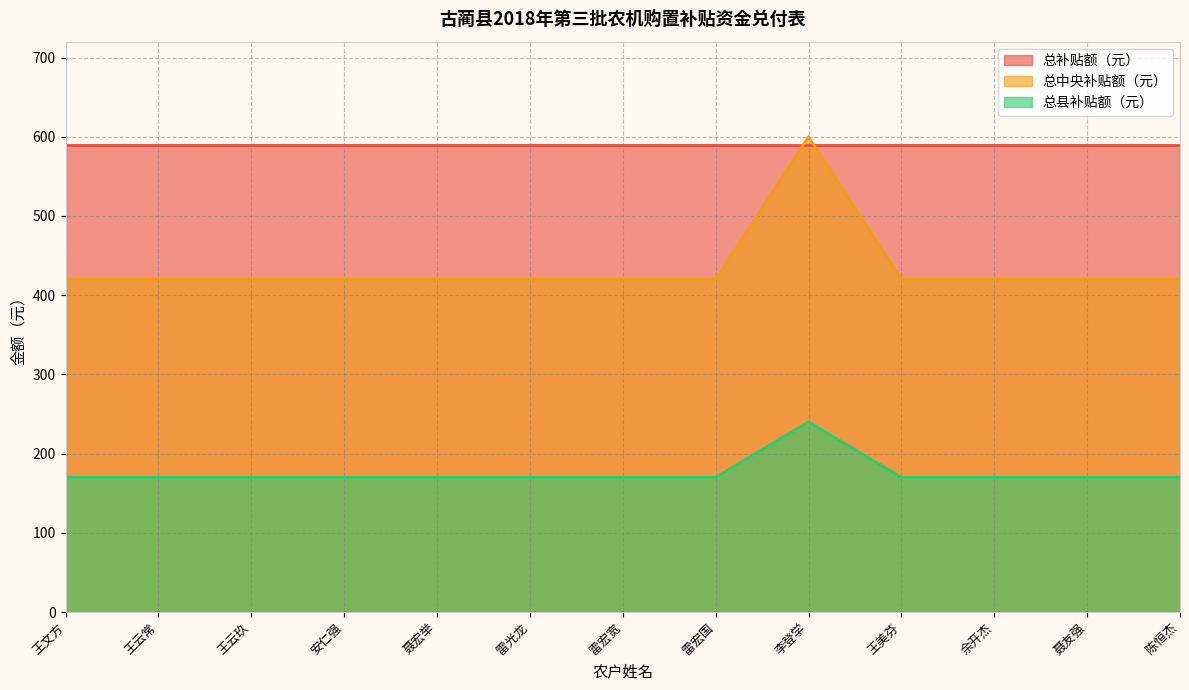

The 总中央补贴额（元） series shows 268 at 雷宏国. True or false?

False